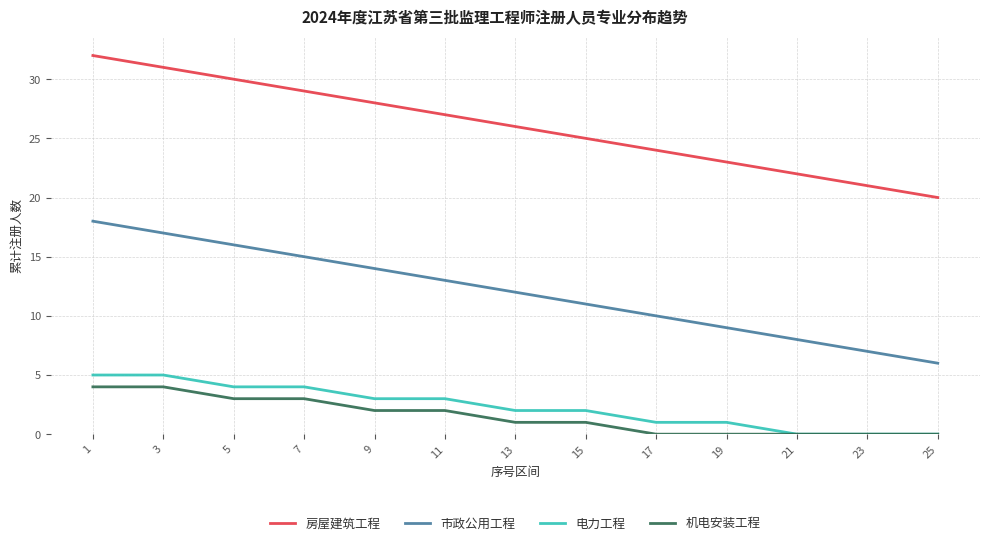

Rank the series by their maximum value, from lowest to highest.

机电安装工程, 电力工程, 市政公用工程, 房屋建筑工程